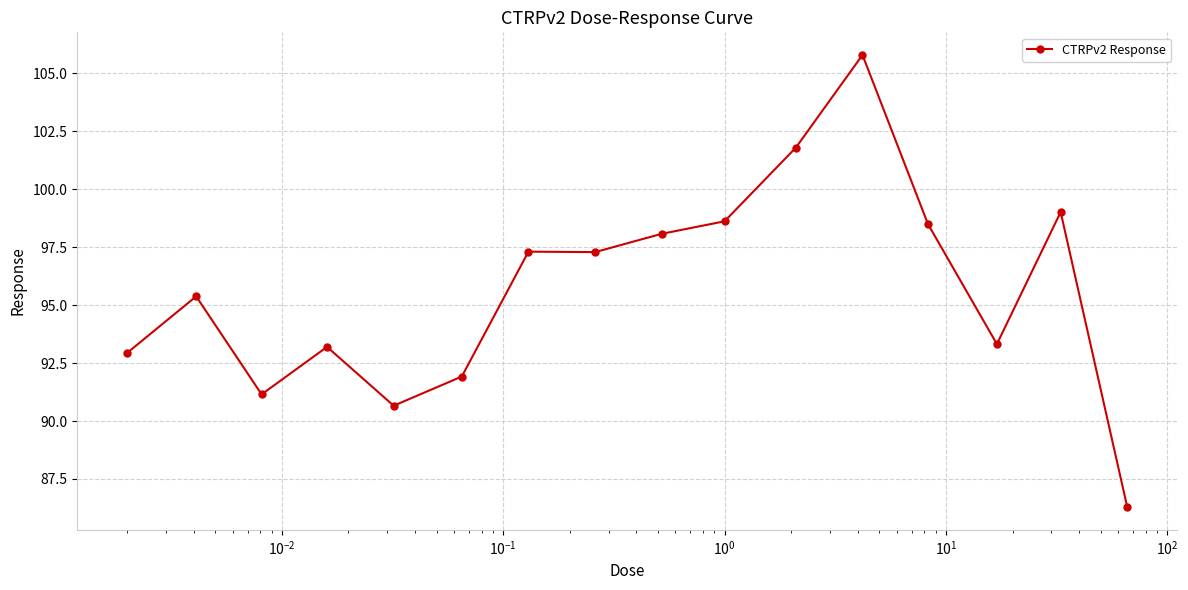

What is the smallest value displayed?

86.3